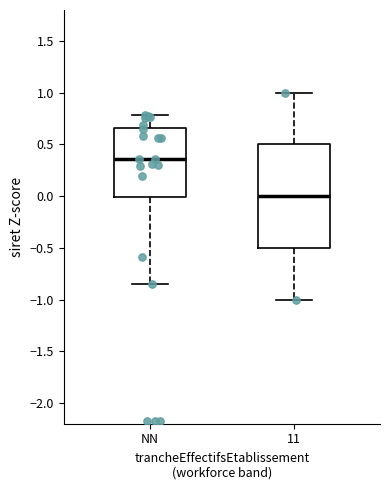

Comparing the boxes themselves (not the whiskers), which one is the tallest?

11